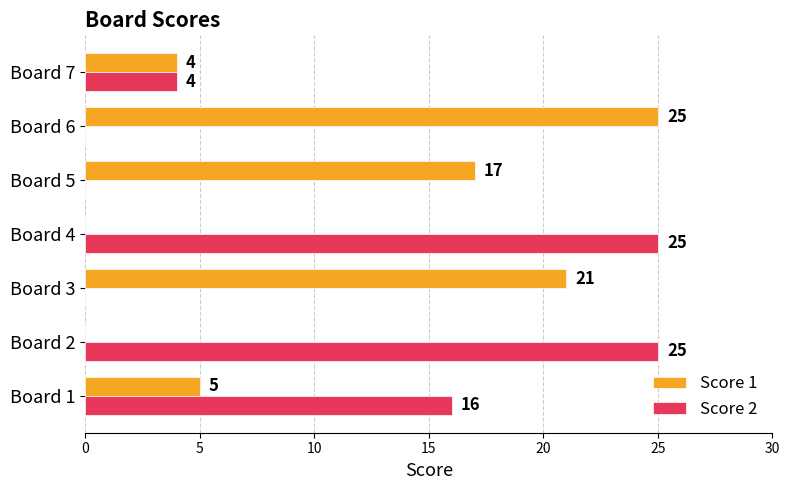

The Score 1 series shows 5 at Board 1. True or false?

True